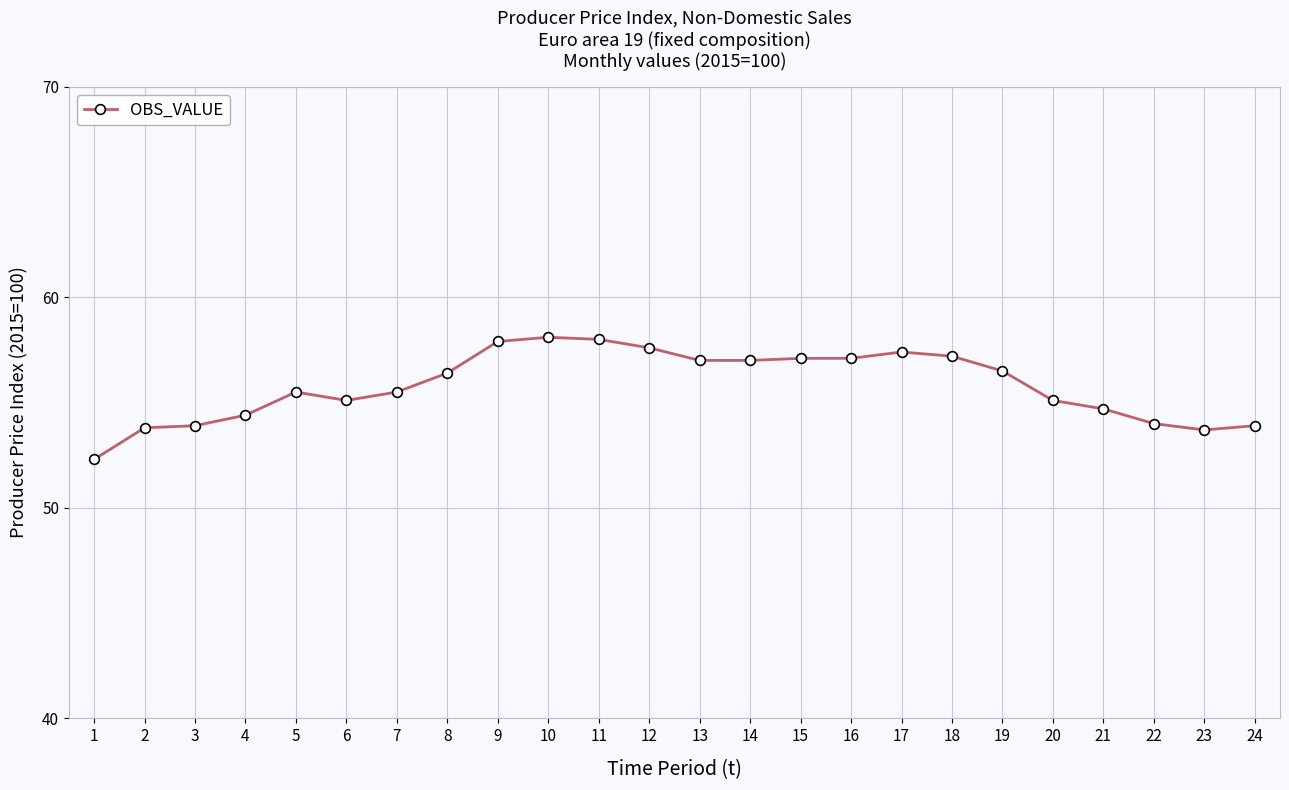

How many categories are shown in the chart?

24